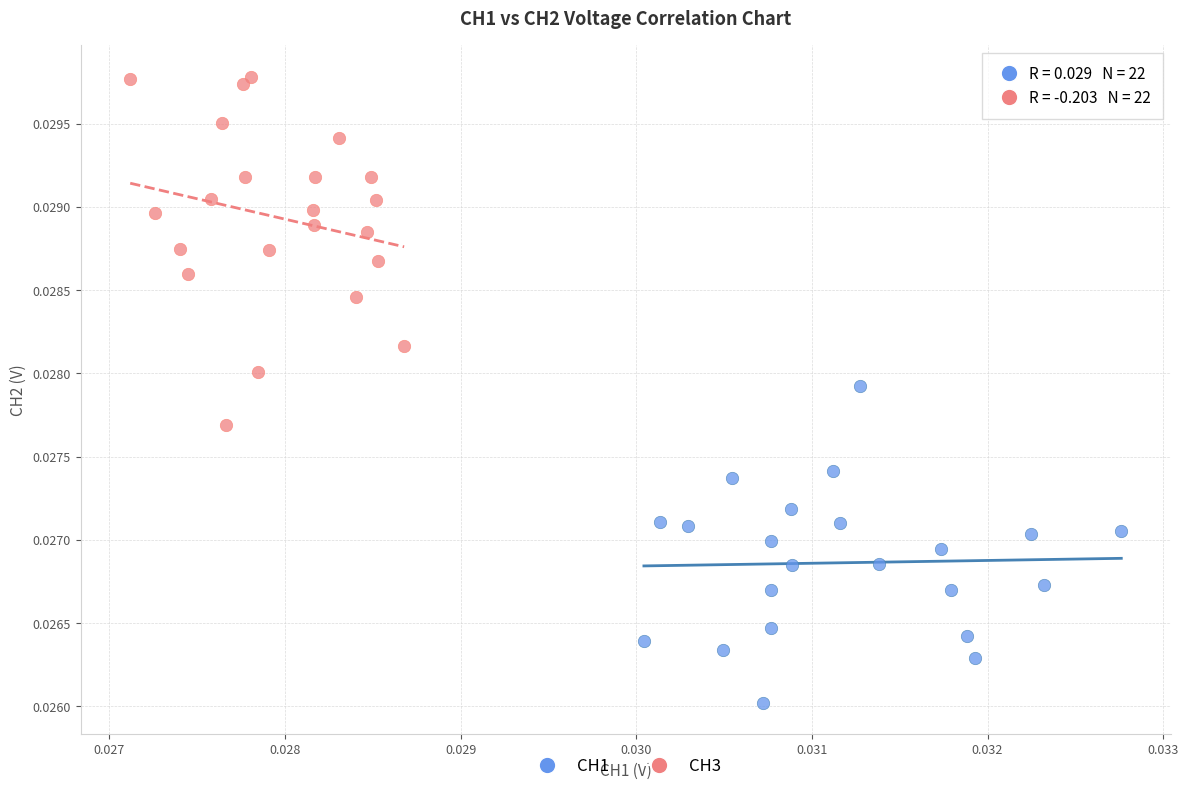

Which series has the widest spread of Y values?

CH3